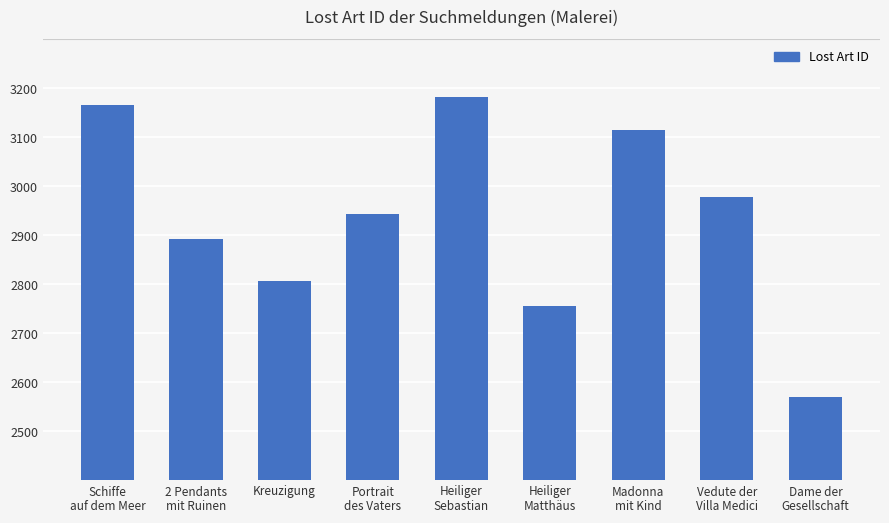

What is the ratio of the value at 2 Pendants
mit Ruinen to the value at Vedute der
Villa Medici?

1.0